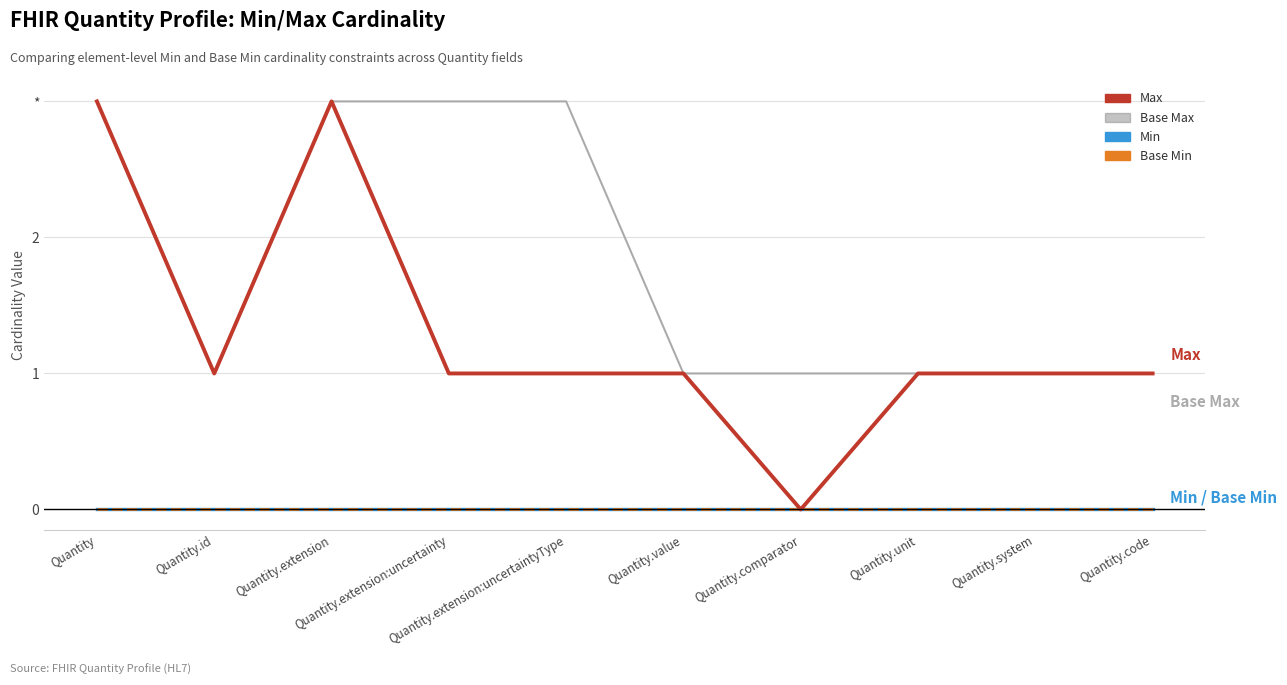

True or false: Max has more than 1 points higher than both neighbors.

False